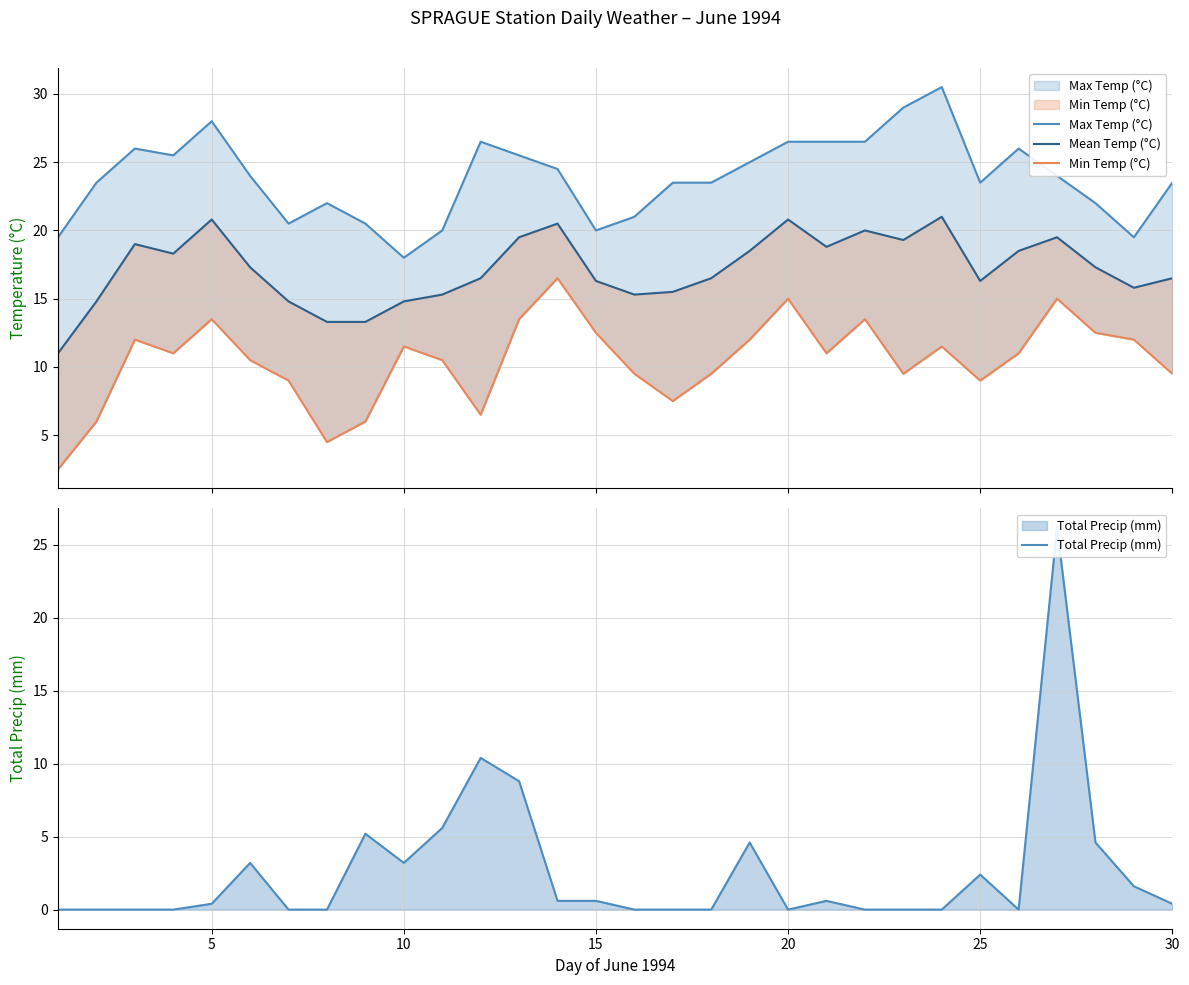

The value of Total Precip (mm) at 28 is 2.6. True or false?

False